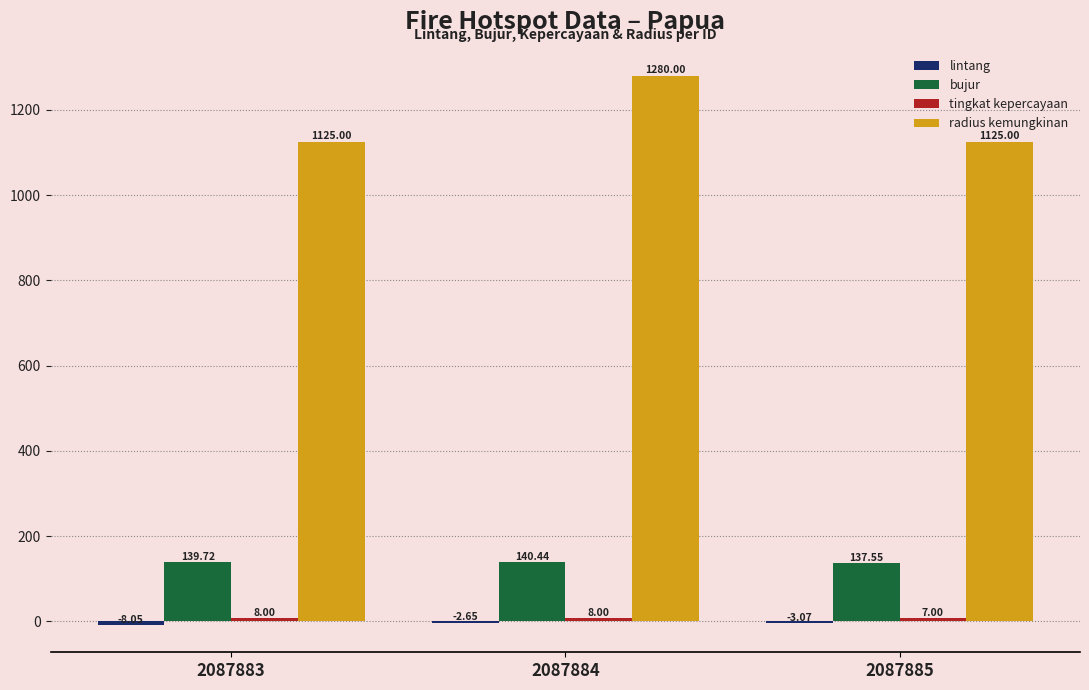

Which series changed the most between 2087883 and 2087884?

radius kemungkinan